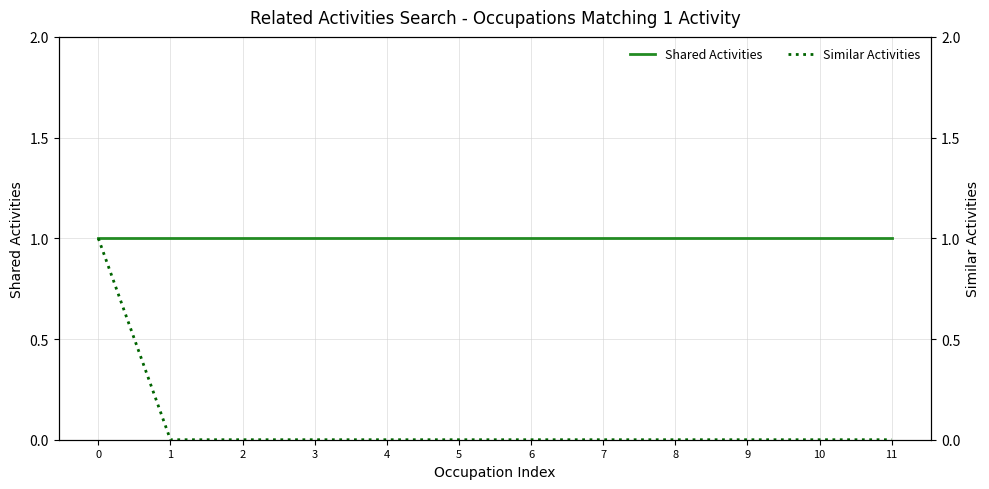

Which series has the widest spread of values?

Similar Activities